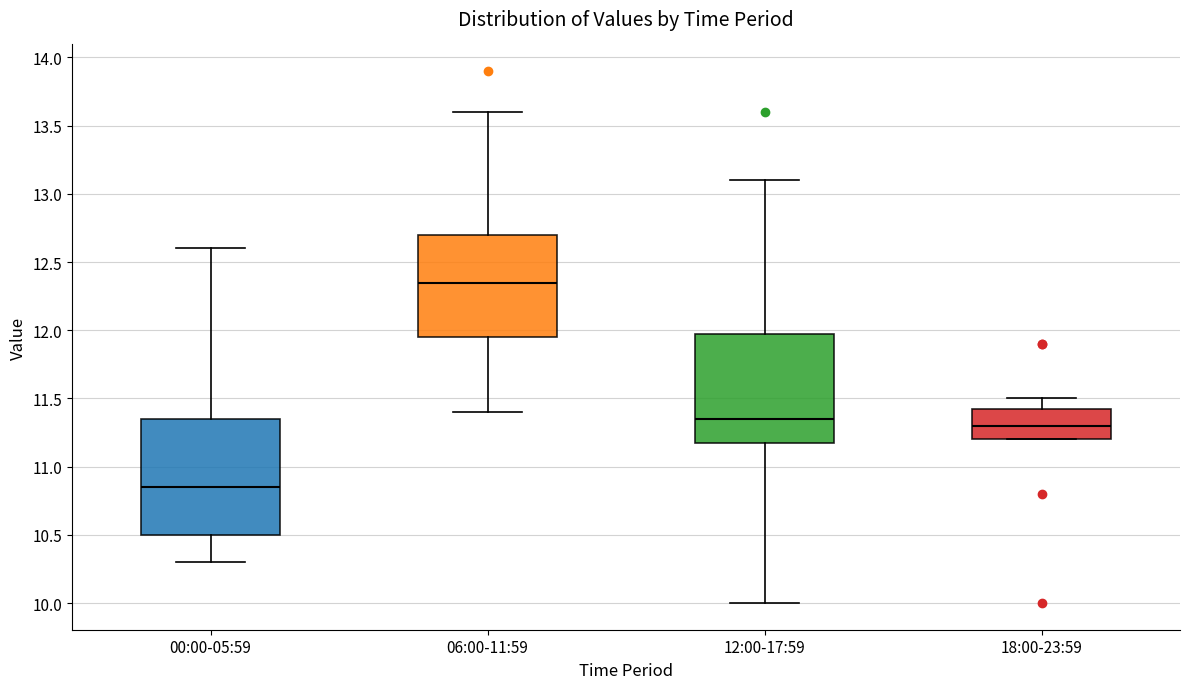

Reading left to right, read every box against the y-axis: the position of its median line, the range the box covers, and the ends of its whiskers. The values are not printed on the chart, so give them approximately, as read against the axis.

00:00-05:59: median 10.85, box 10.50 to 11.35, whiskers 10.30 to 12.60
06:00-11:59: median 12.35, box 11.95 to 12.70, whiskers 11.40 to 13.60
12:00-17:59: median 11.35, box 11.20 to 12.00, whiskers 10.00 to 13.10
18:00-23:59: median 11.30, box 11.20 to 11.45, whiskers 11.20 to 11.50